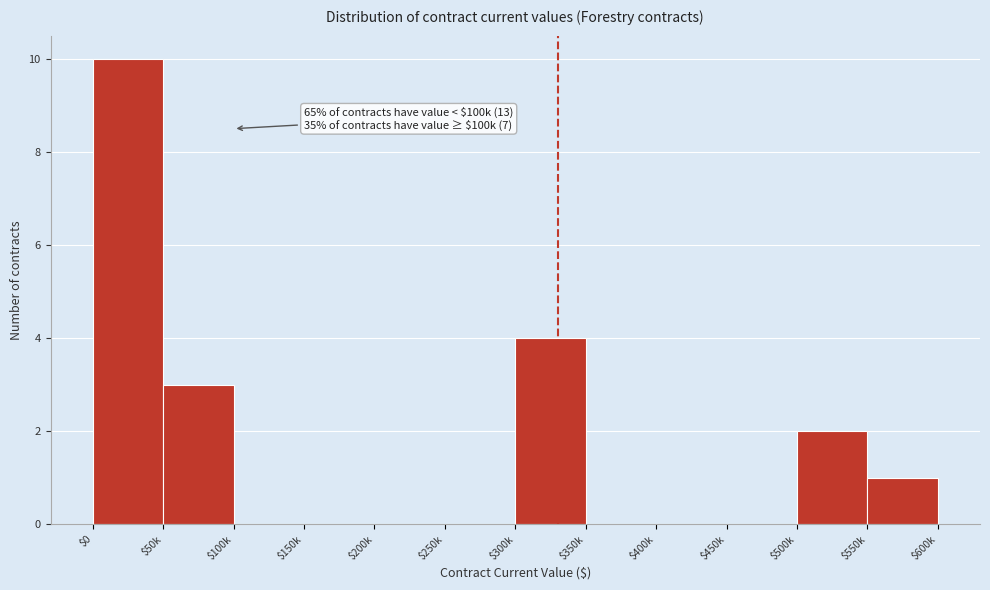

Which label corresponds to the largest value in the chart?

$0